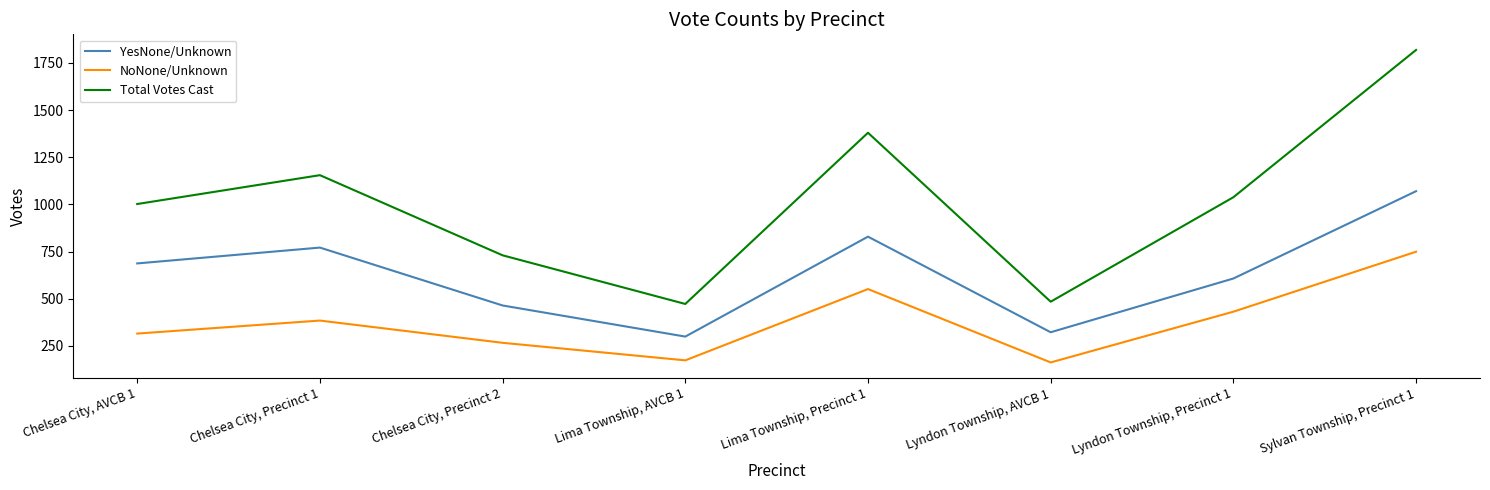

What is the lowest value of the Total Votes Cast series?

472